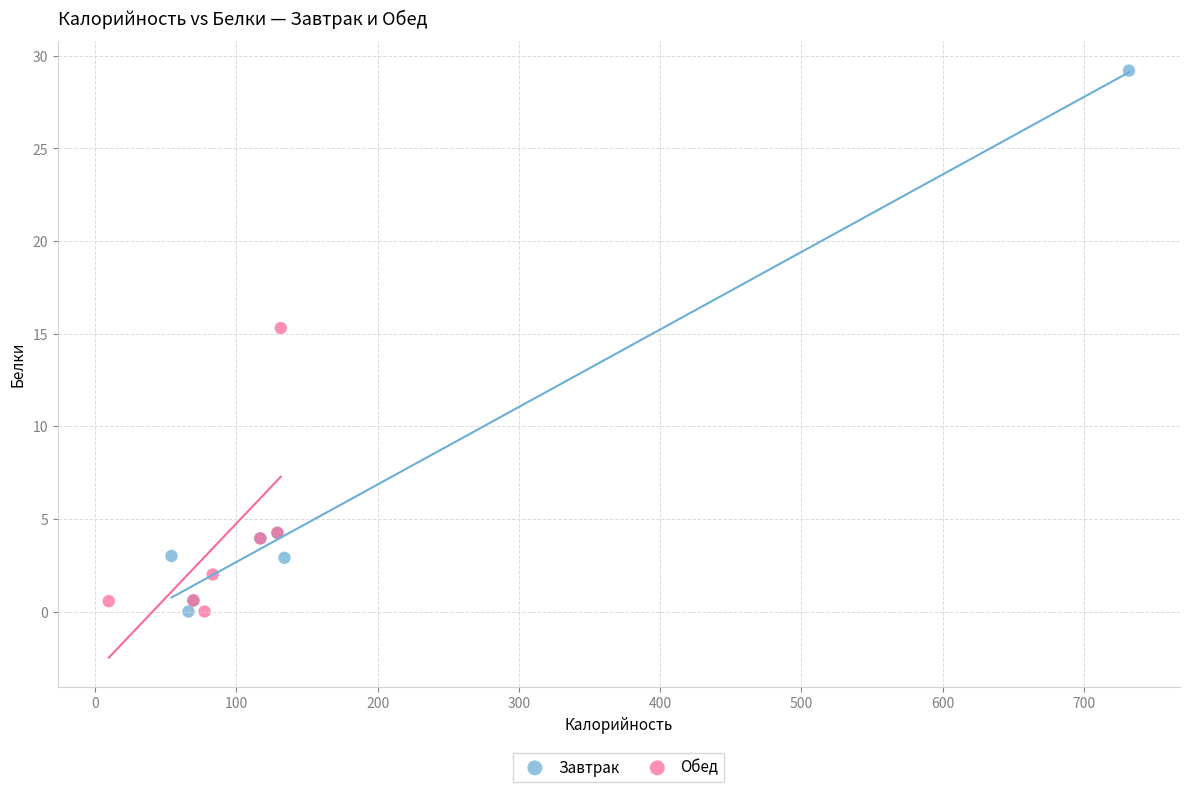

What are all the series names shown in the legend?

Завтрак, Обед